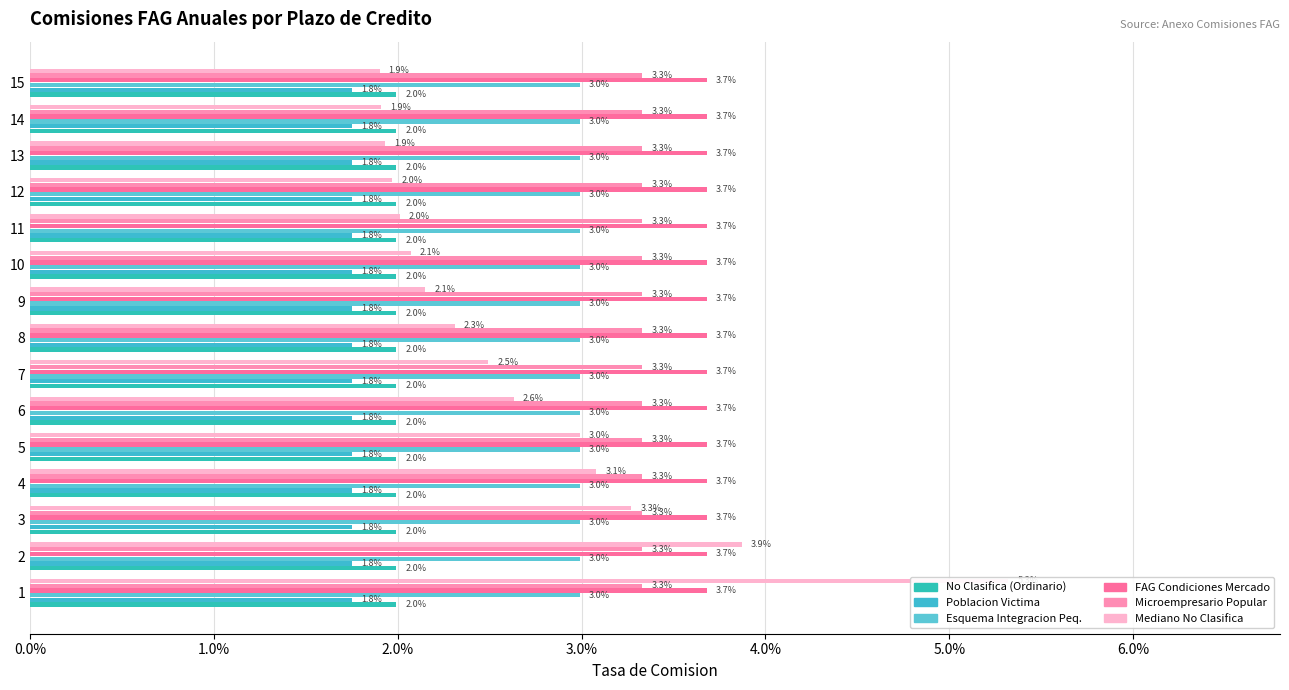

At how many categories does at least one series exceed 0?

15